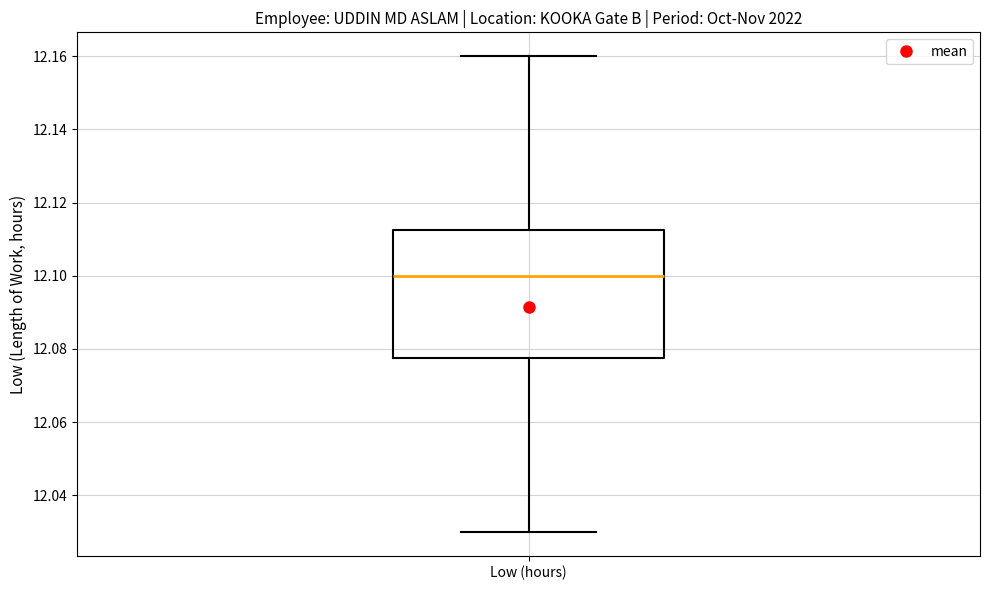

Read this box plot against the y-axis: the position of the median line, the range covered by the box, and the ends of both whiskers. The values are not printed on the chart, so give them approximately, as read against the axis.

median 12.100, box 12.078 to 12.112, whiskers 12.030 to 12.160